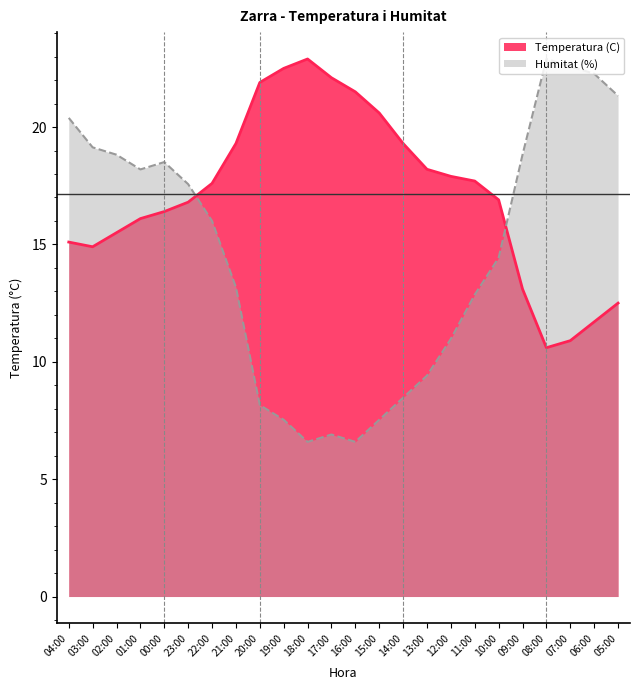

The value of Temperatura (C) at 06:00 is 16.9. True or false?

False